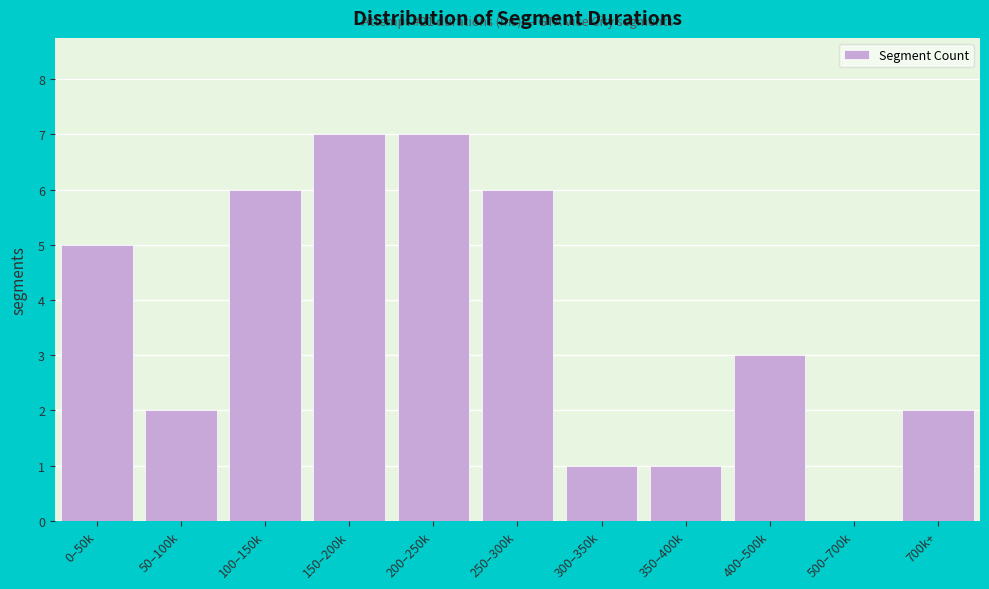

Reading left to right, what are all the values shown in this chart?

0–50k=5	50–100k=2	100–150k=6	150–200k=7	200–250k=7	250–300k=6	300–350k=1	350–400k=1	400–500k=3	500–700k=0	700k+=2